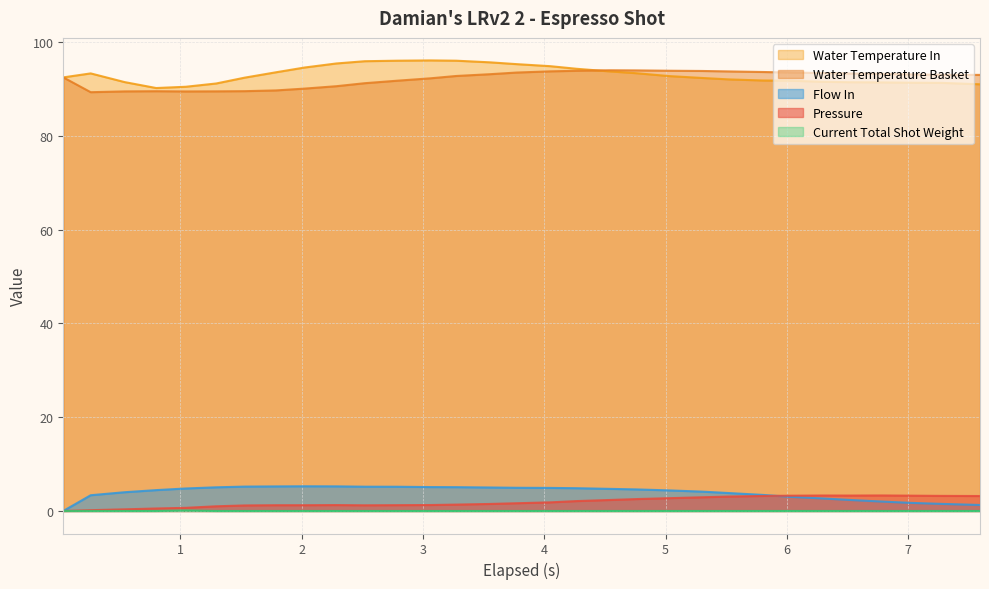

What are all the series names shown in the legend?

Water Temperature In, Water Temperature Basket, Flow In, Pressure, Current Total Shot Weight